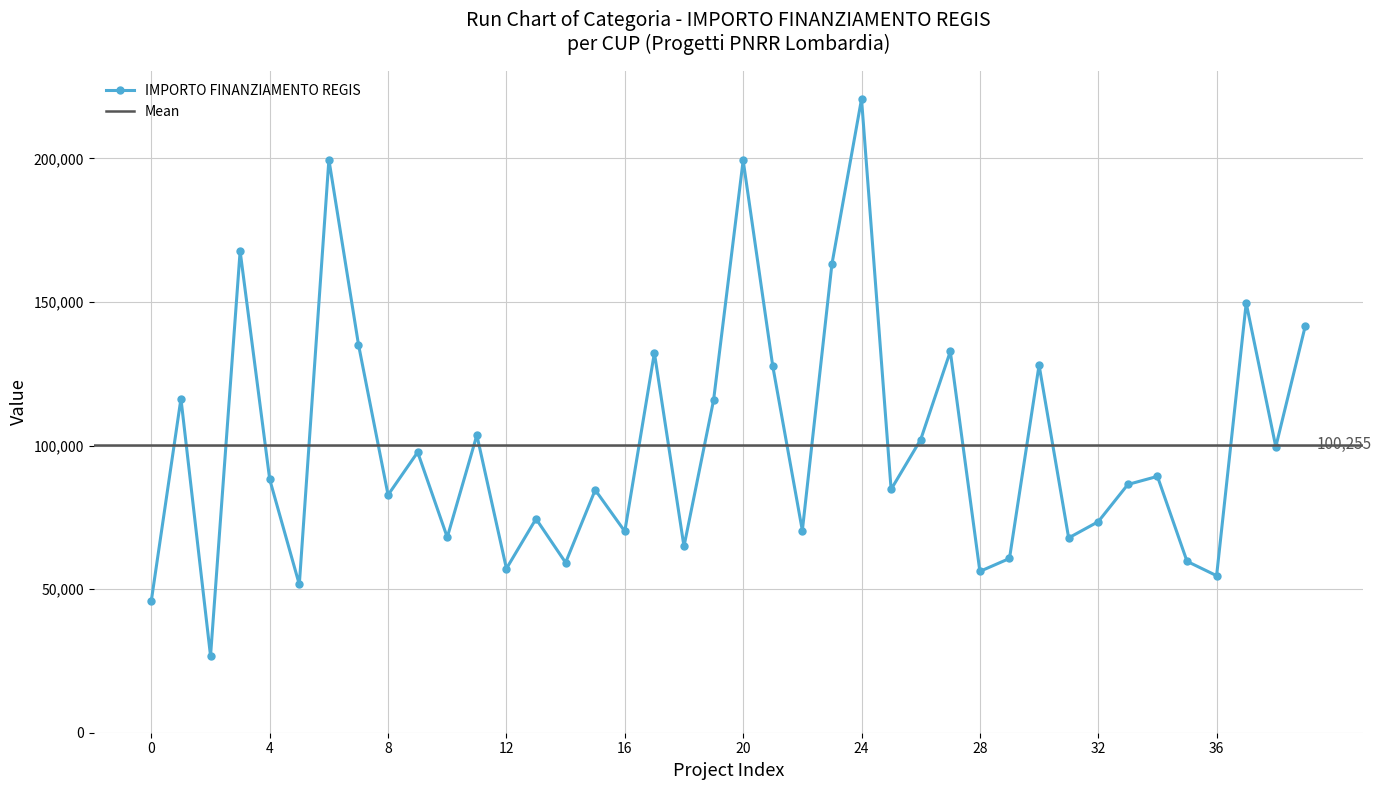

In IMPORTO FINANZIAMENTO REGIS, how many points are lower than both neighbors (excluding endpoints)?

14